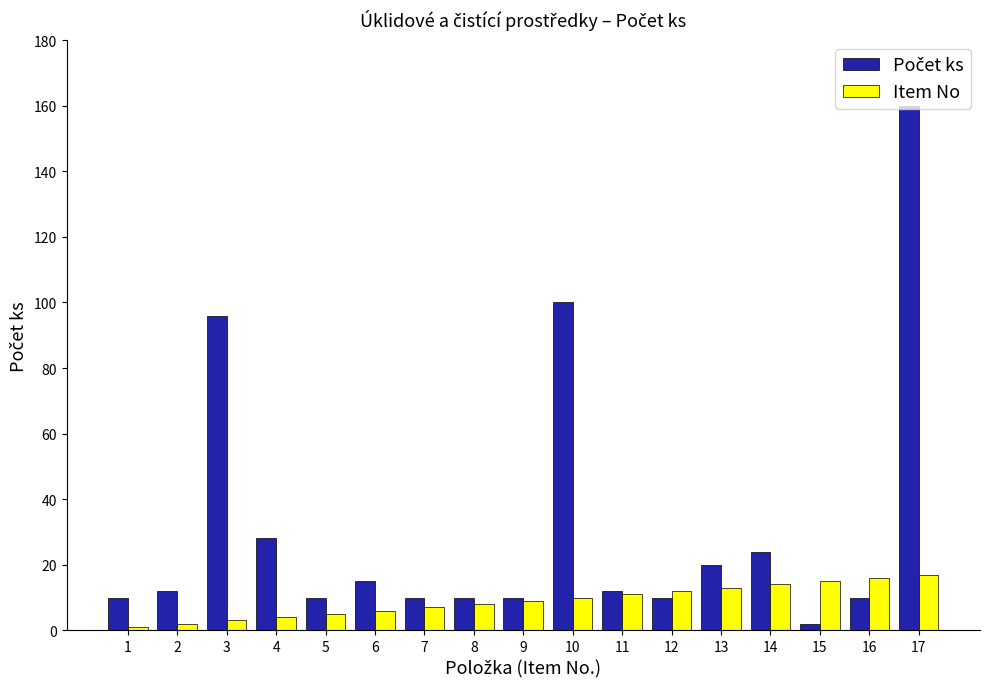

At which category is the sum across all series the highest?

17